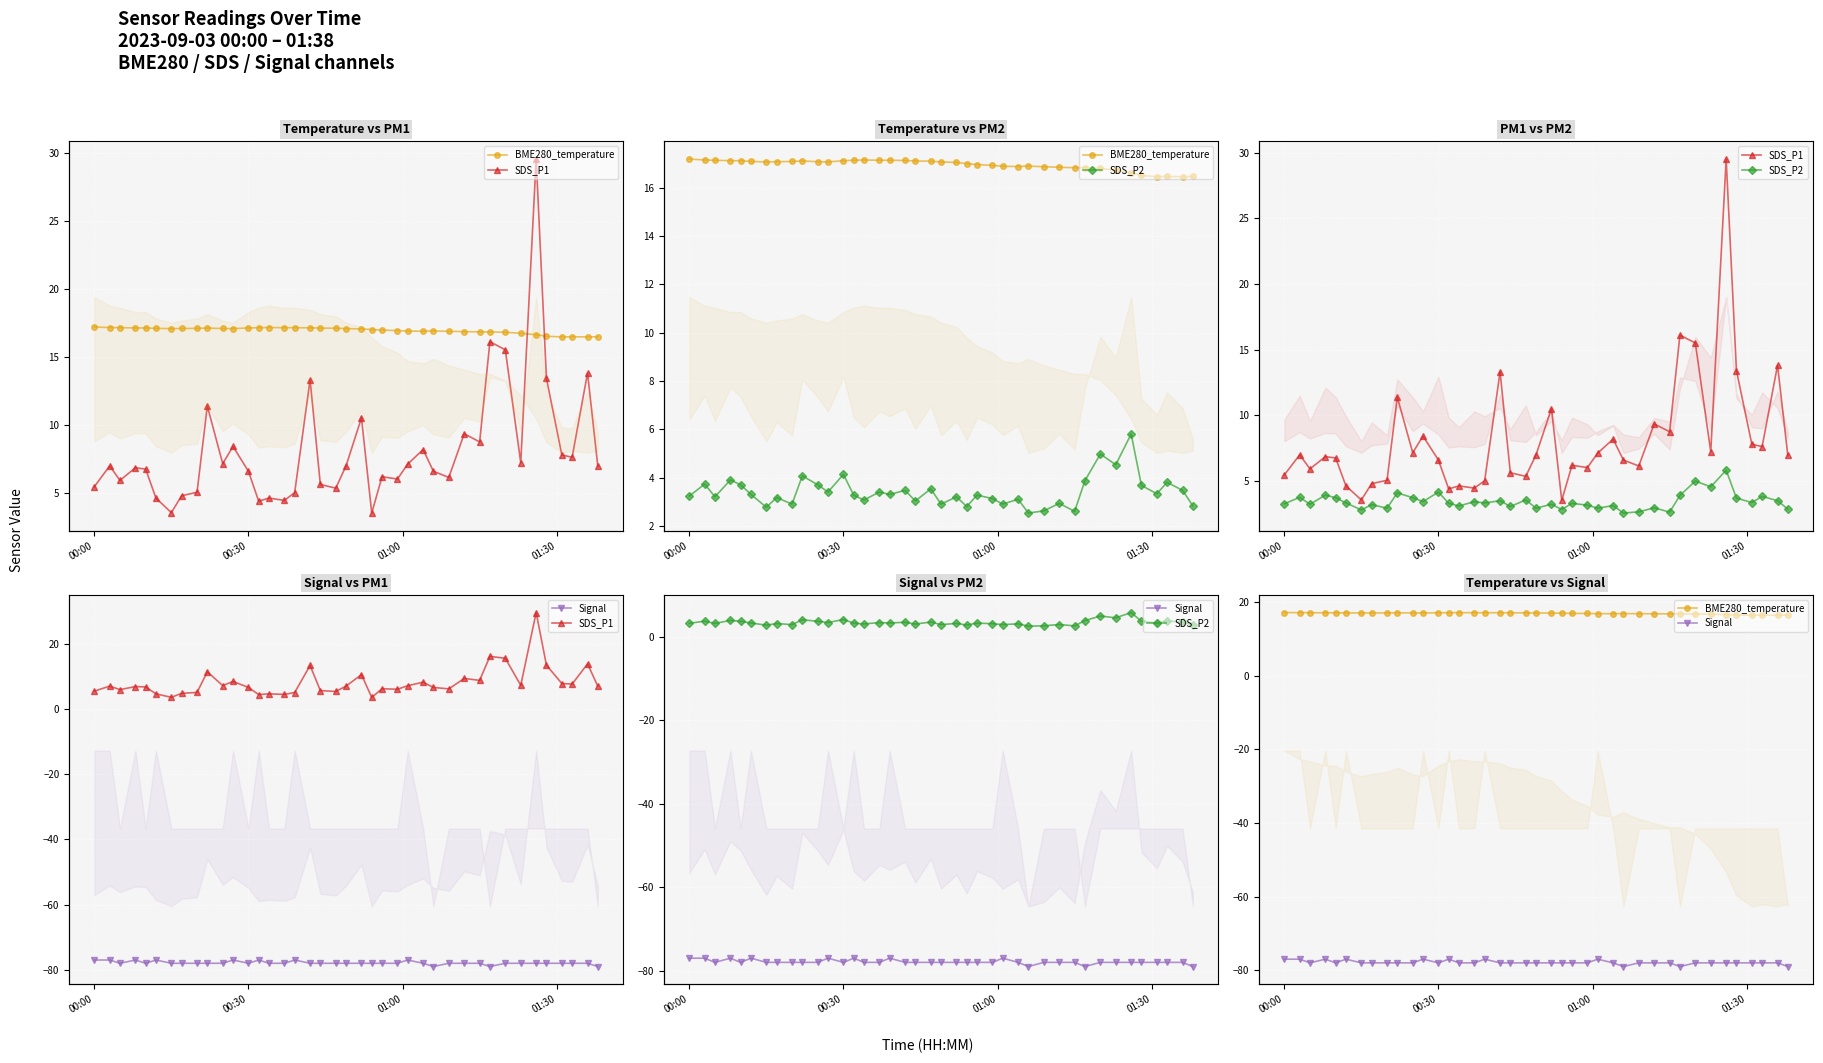

True or false: Signal and SDS_P1 cross at least once.

False